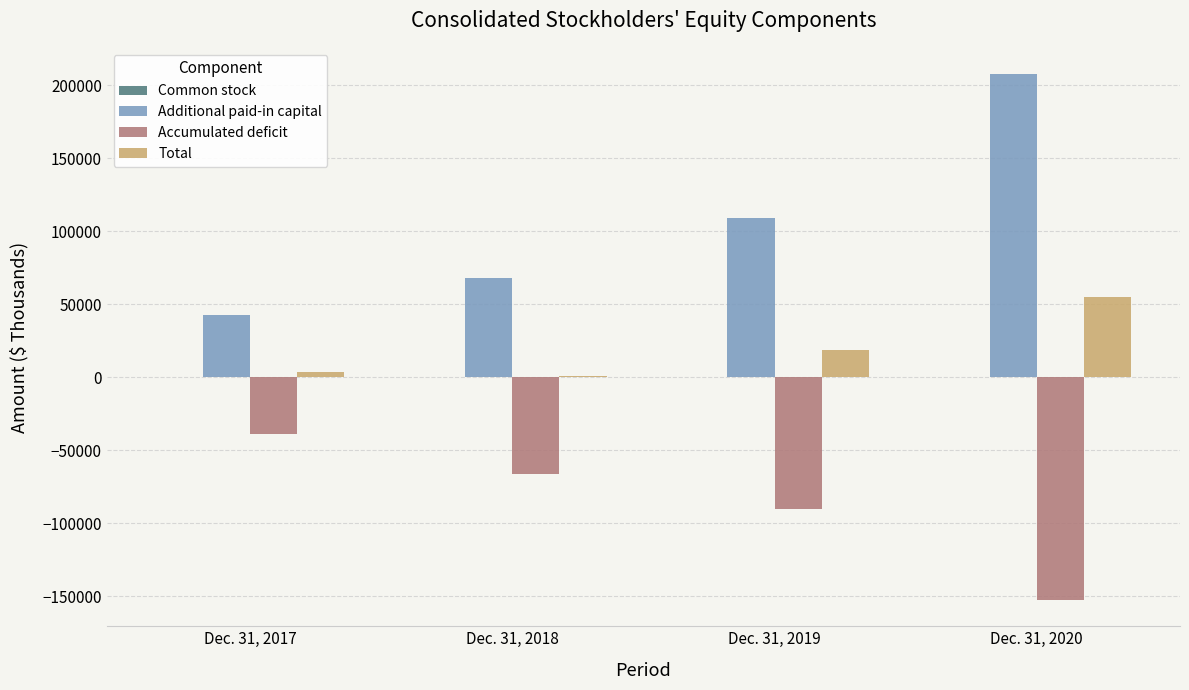

Where is Additional paid-in capital nearest to the value 125034?

Dec. 31, 2019